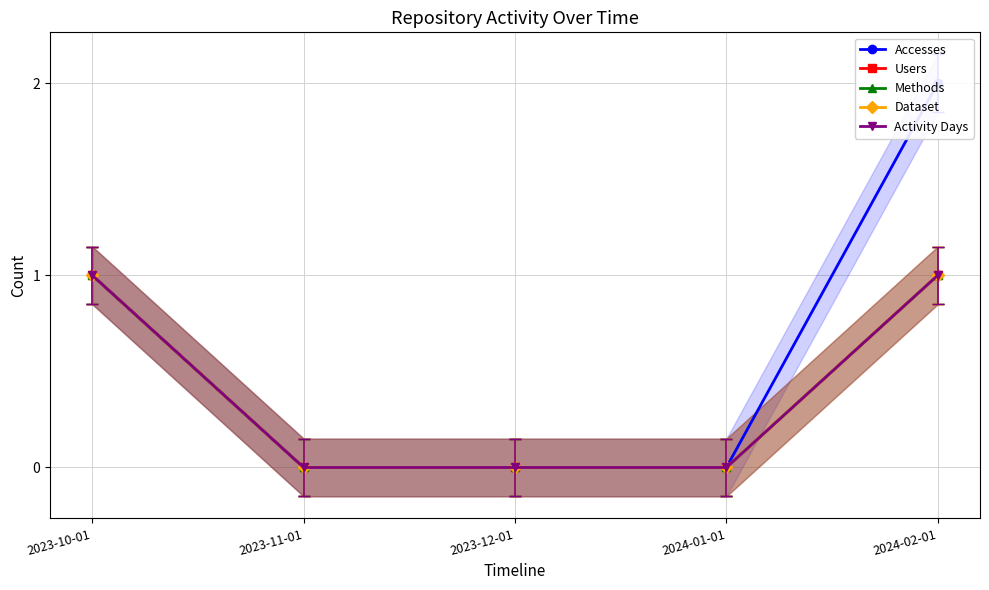

True or false: Methods and Accesses cross at least once.

False